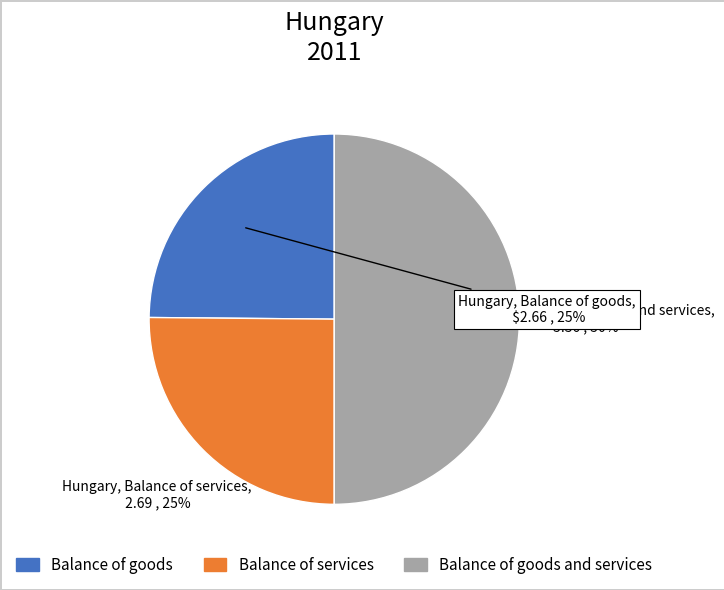

To the nearest percent, what is the average slice percentage?

33%